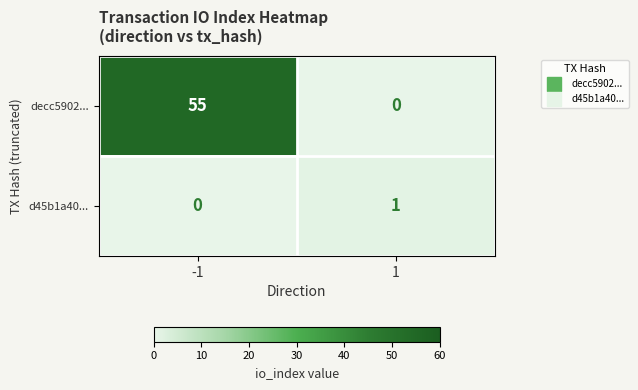

Which series has the widest spread of values?

decc5902...